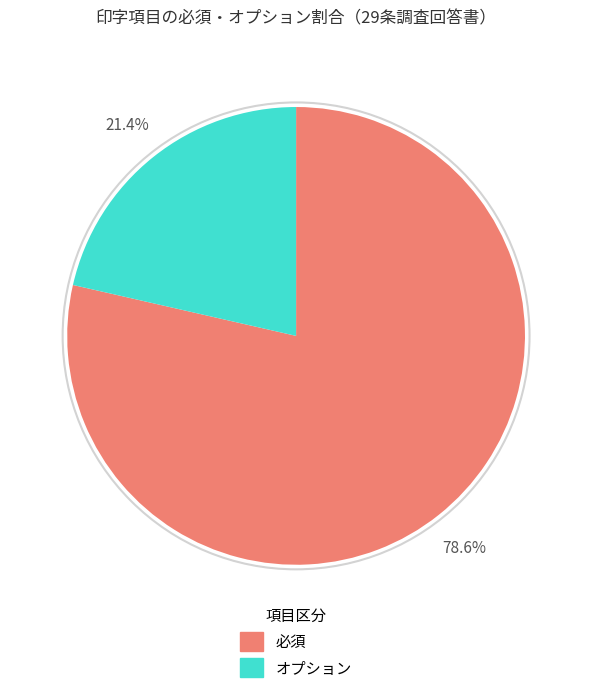

How many slices are in this pie chart?

2